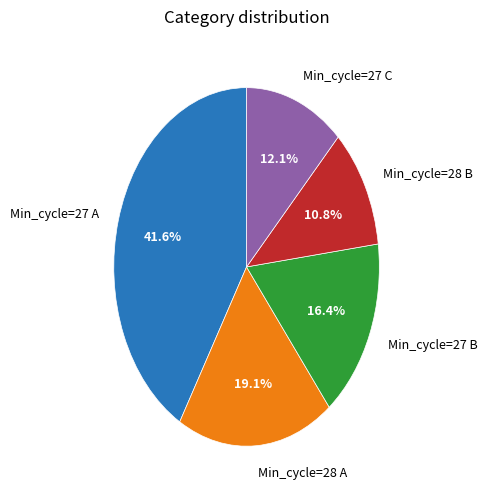

Between Min_cycle=28 B and Min_cycle=27 C, which is larger?

Min_cycle=27 C